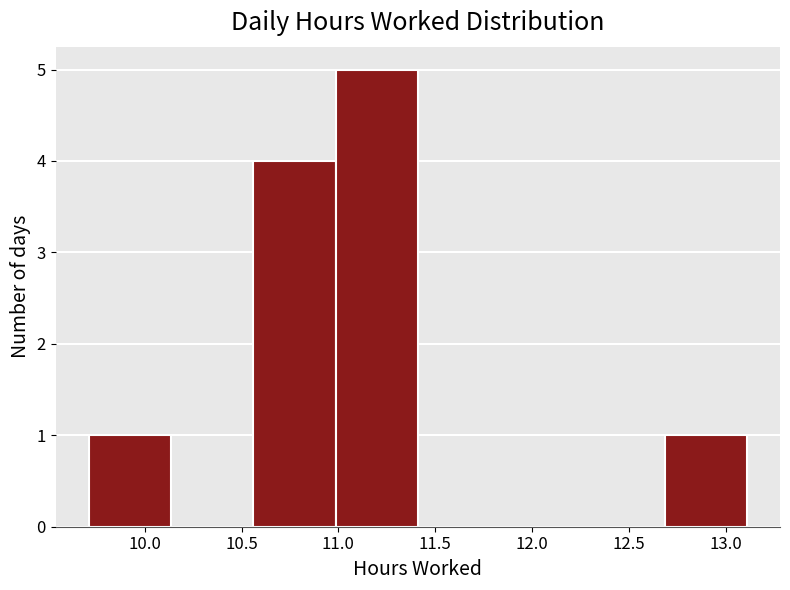

Reading left to right, transcribe this chart: for each bar, give the range it covers on the x-axis and its height. Neither the bar edges nor the heights are printed on the chart, so give them approximately, as read against the axes.

9.710 to 10.135: 1
10.135 to 10.560: 0
10.560 to 10.985: 4
10.985 to 11.410: 5
11.410 to 11.835: 0
11.835 to 12.260: 0
12.260 to 12.685: 0
12.685 to 13.110: 1